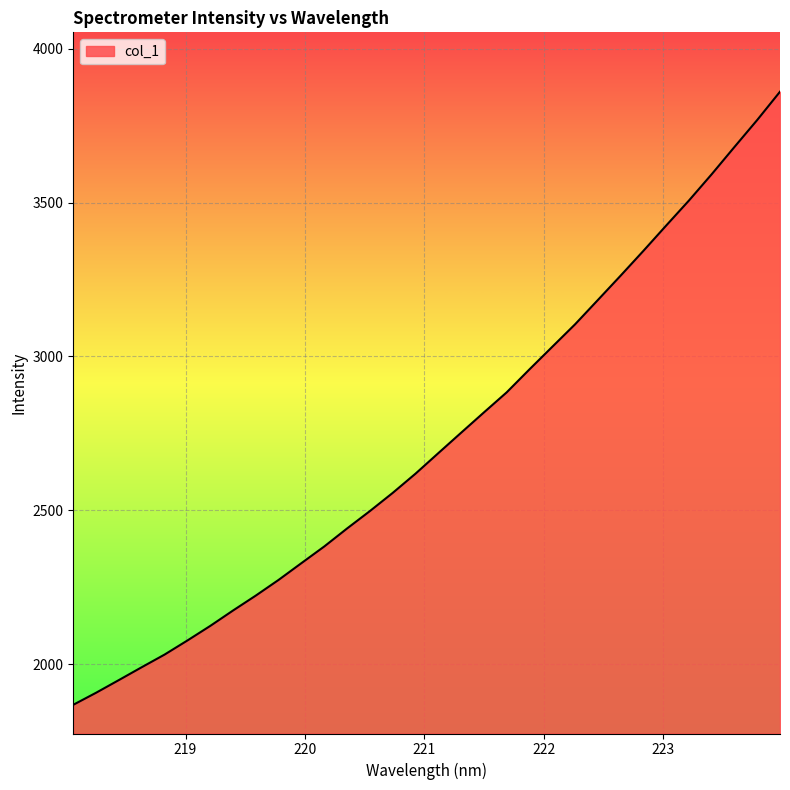

What is the smallest value displayed?

1867.4